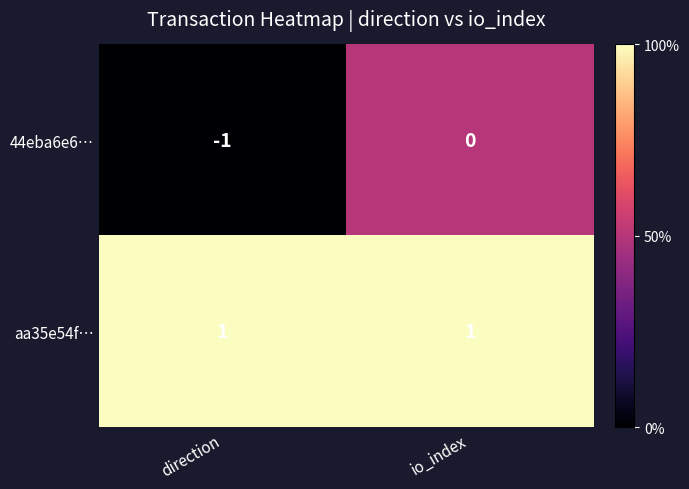

Reading left to right, extract all data points from this chart.

44eba6e6…: -1	0
aa35e54f…: 1	1